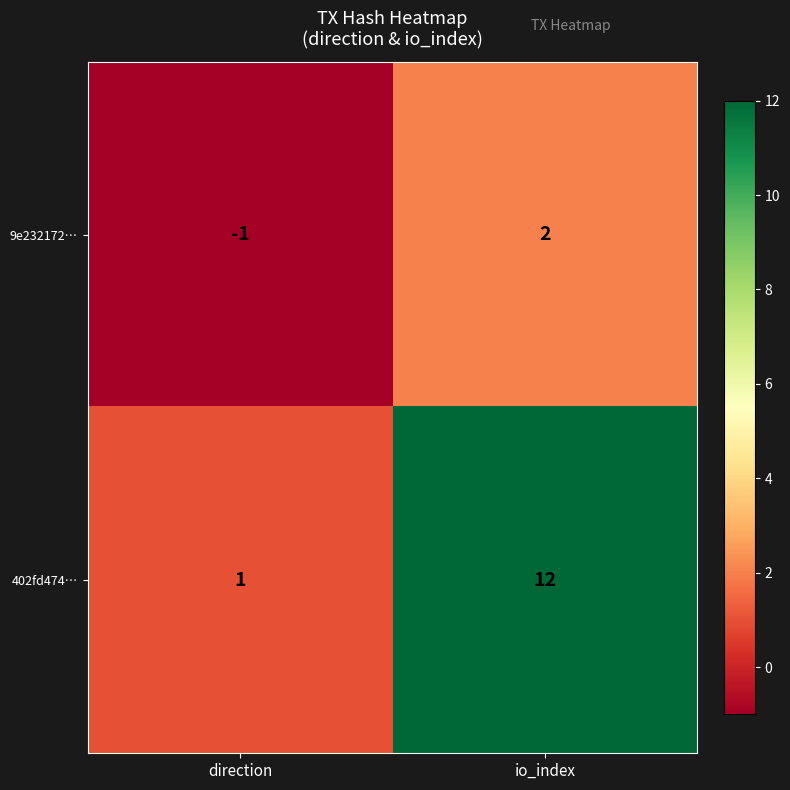

What is the difference between the 402fd474… values at direction and io_index?

11